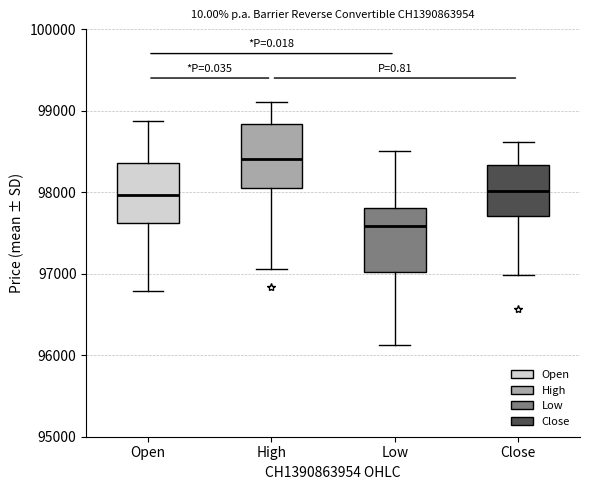

Where is the upper edge of the box for High on the y-axis? The values are not printed on the chart, so give them approximately, as read against the axis.

98800